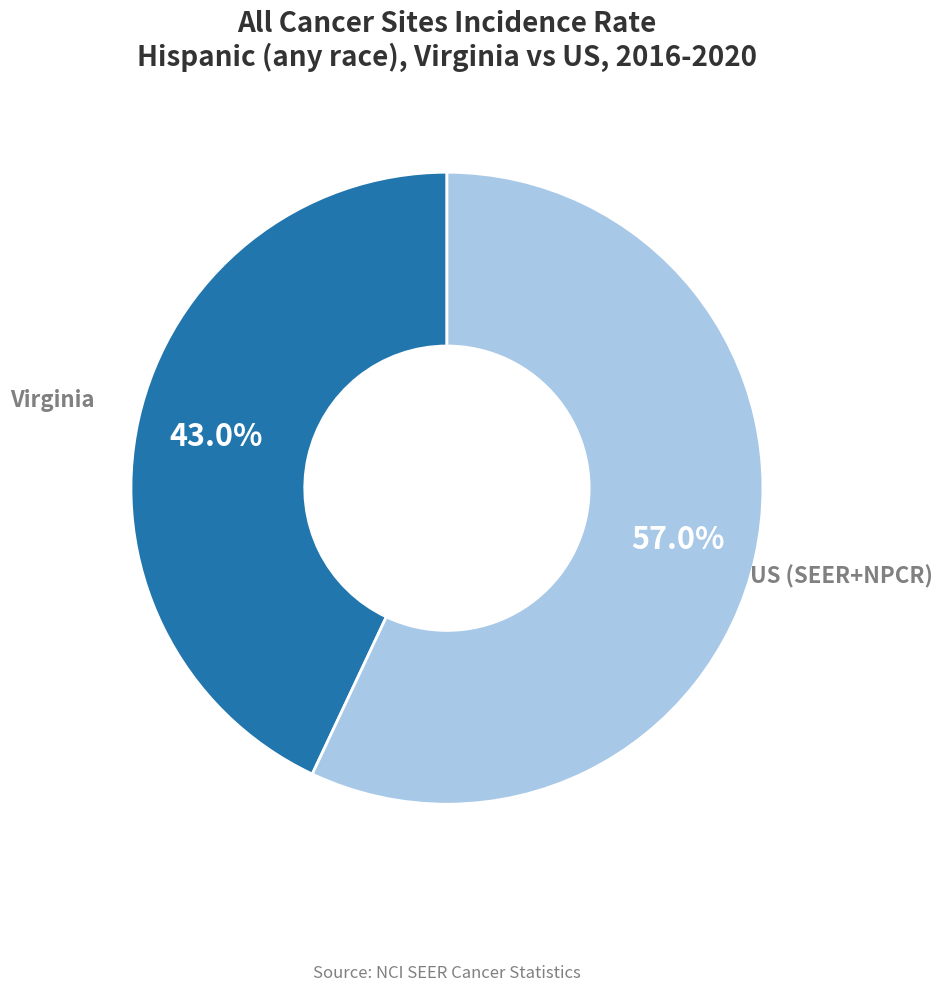

To the nearest percent, what is the difference between the largest and smallest slice percentages?

14%